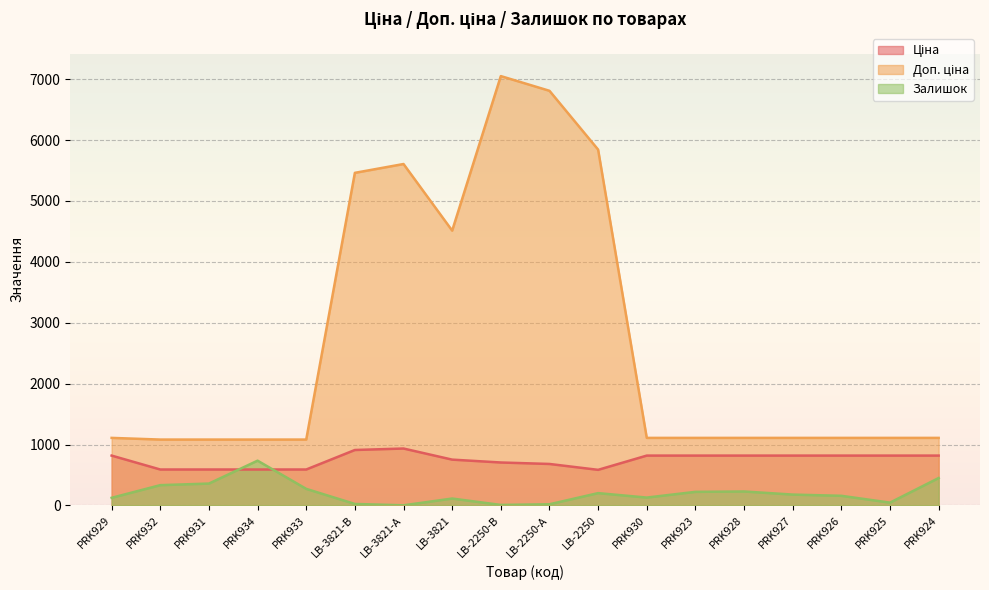

Is it true that Залишок equals 333.0 at PRK932?

True